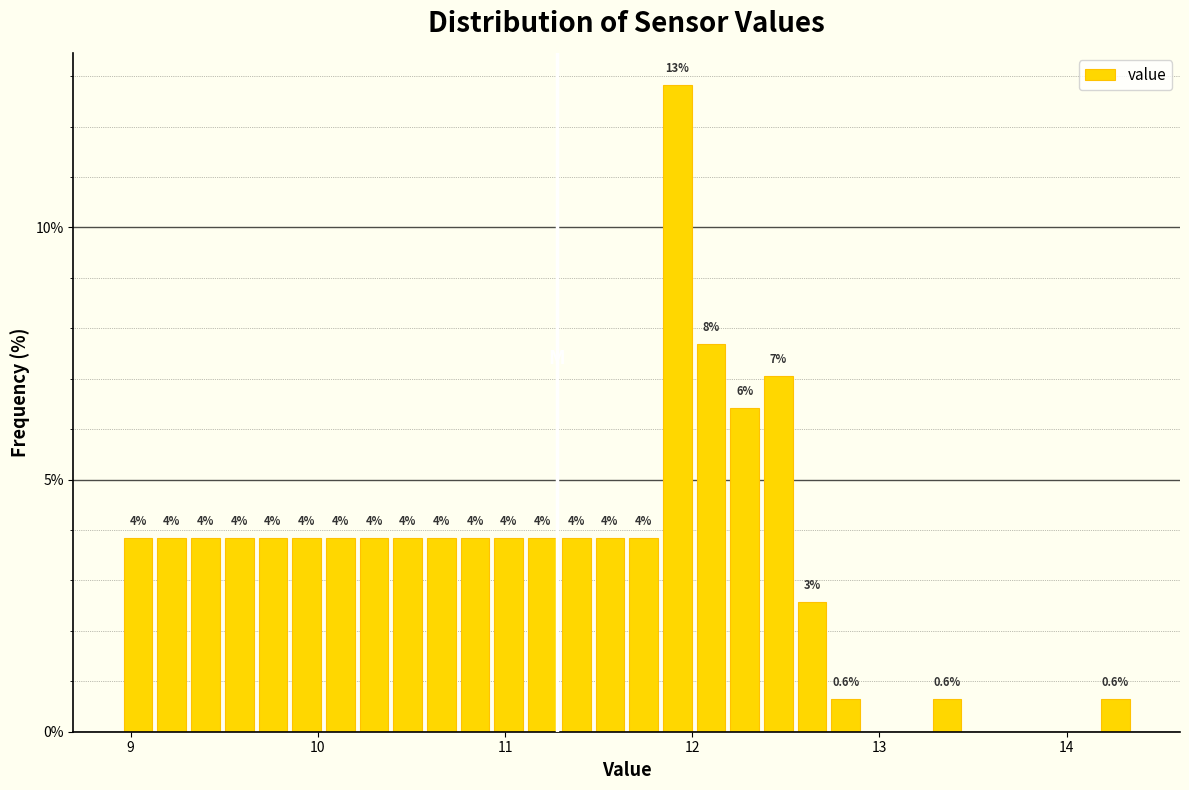

Around what value on the x-axis is the tallest bar? Give the approximate position of its centre, as read against the axis.

11.9